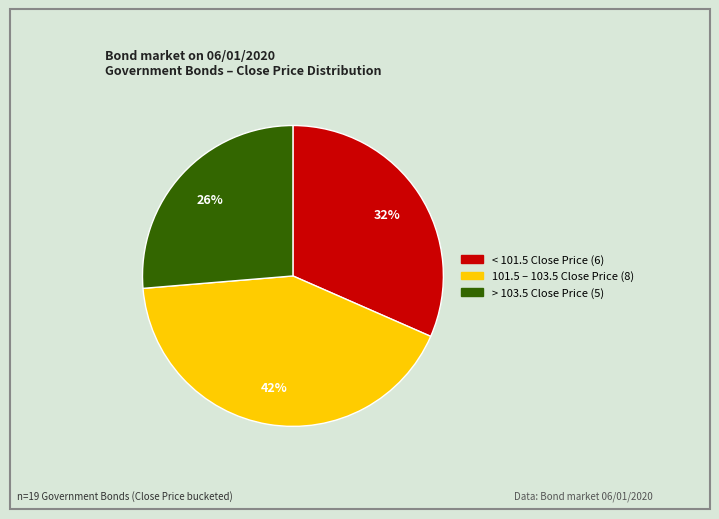

Does any single category account for the majority?

No